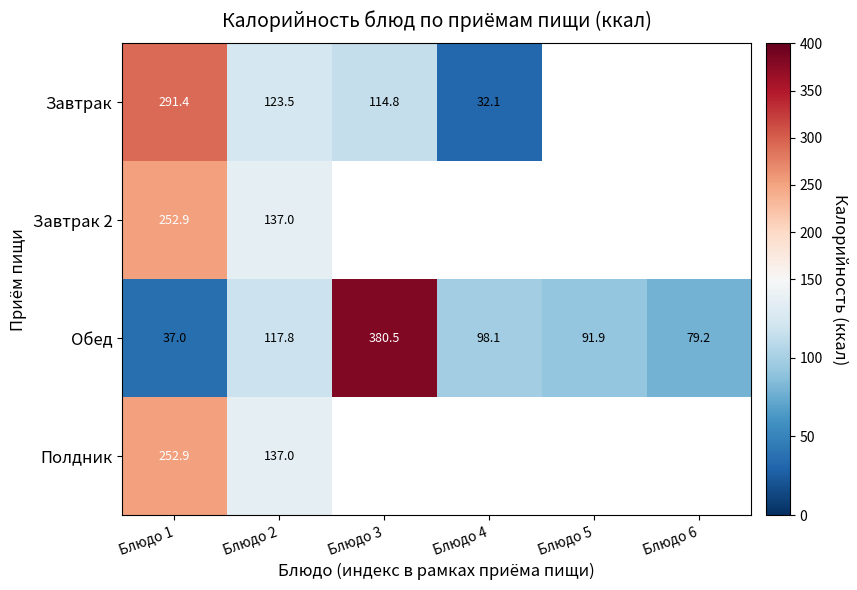

What is the sum of all Обед values?

804.5